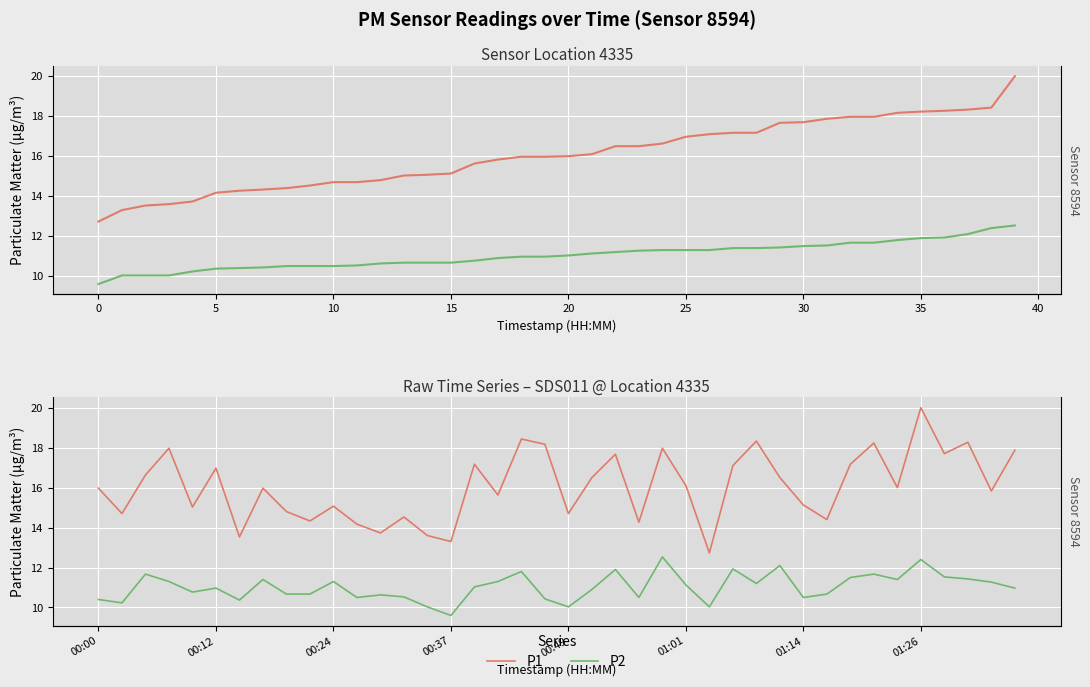

Rank the series by their maximum value, from highest to lowest.

P1, P2